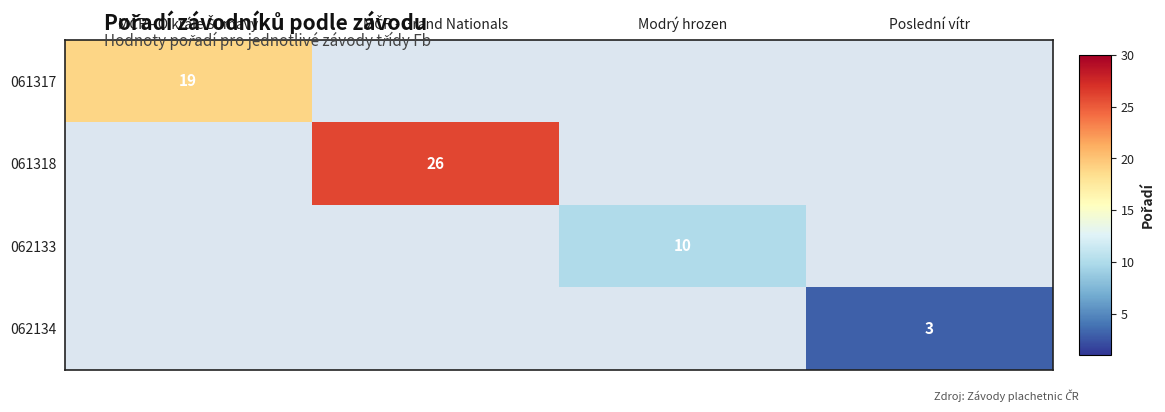

What is the maximum value shown in the chart?

26.0